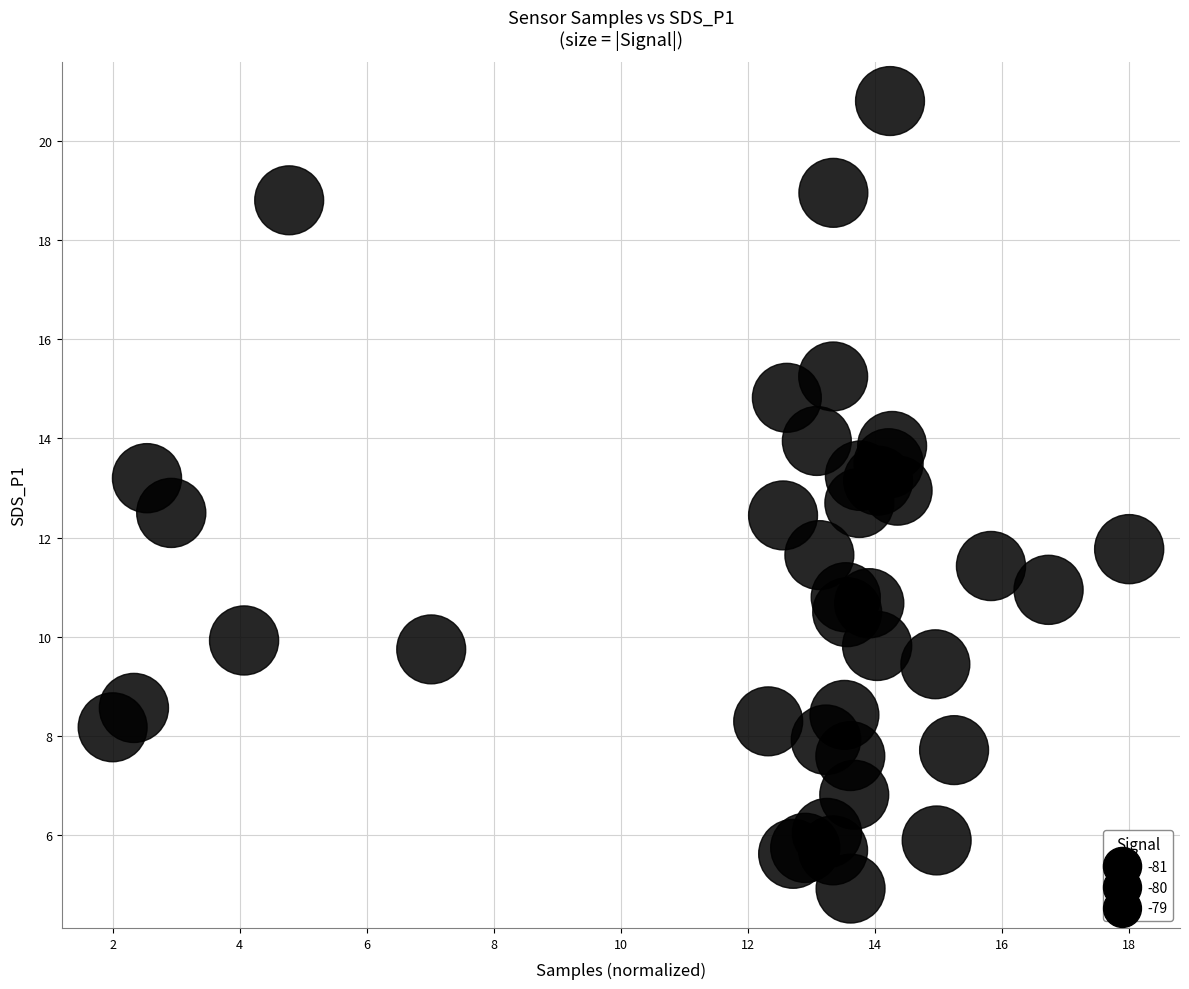

How many data points are displayed?

40